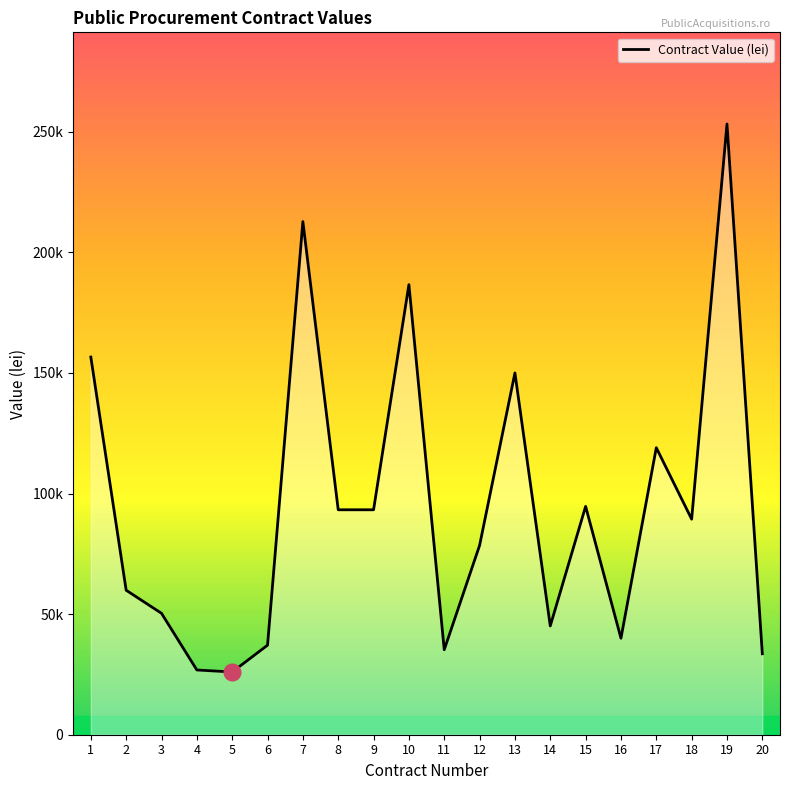

Does the chart display data point markers on the line(s)?

No